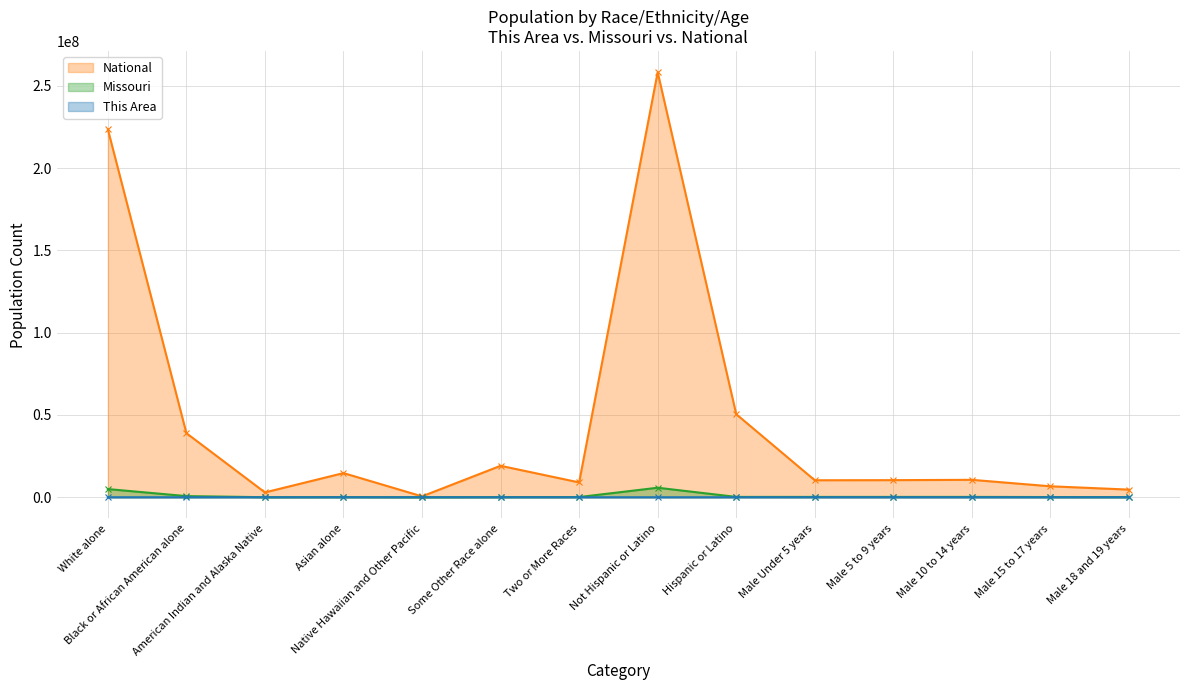

What are all the series names shown in the legend?

National, Missouri, This Area